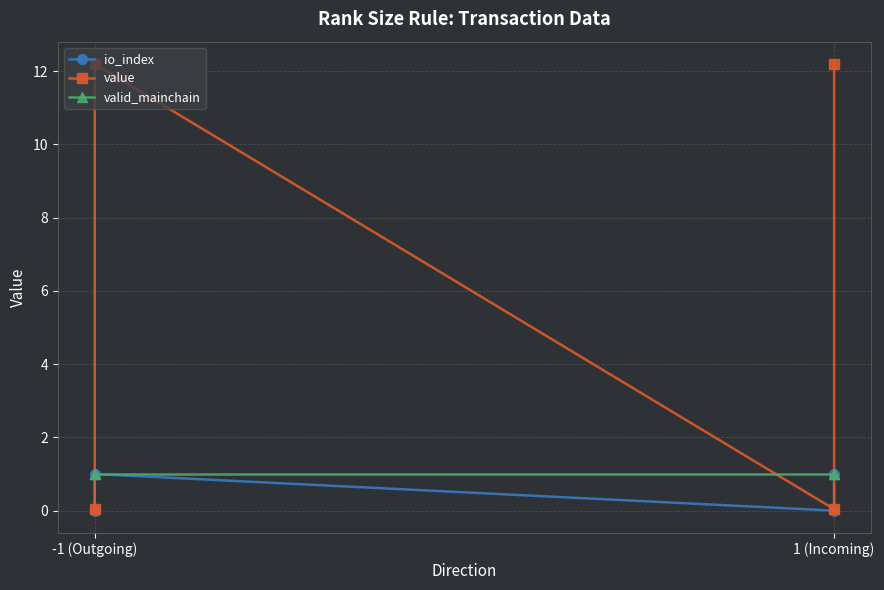

At which category is the sum across all series the highest?

-1 (Outgoing)